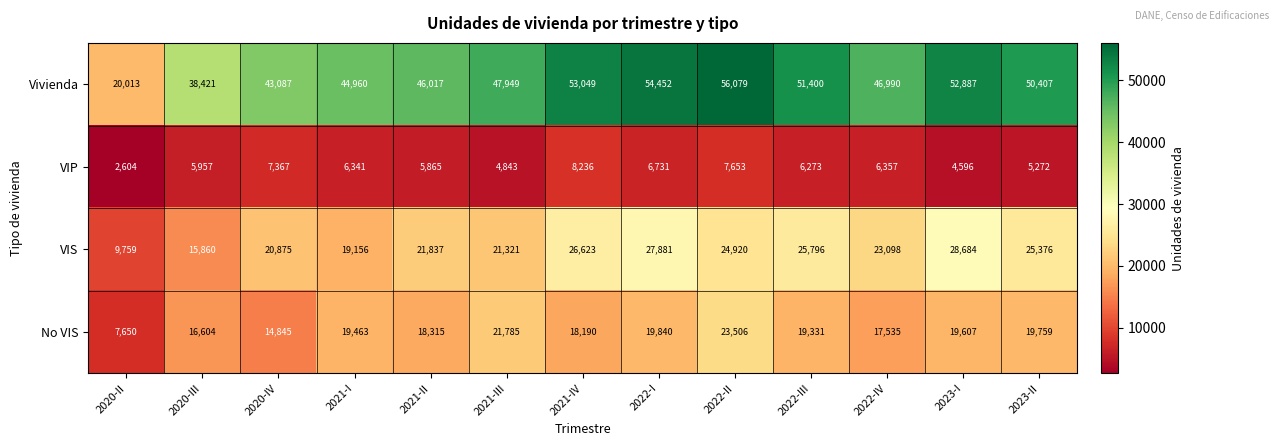

Is it true that No VIS equals 19866 at 2020-IV?

False